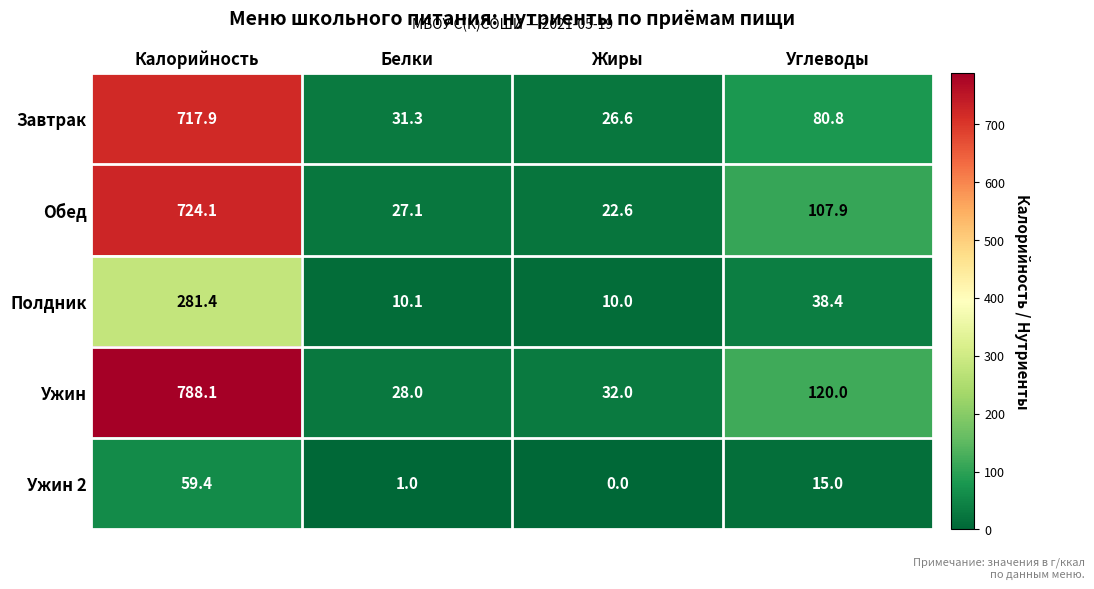

At which label is Полдник closest to 145?

Углеводы